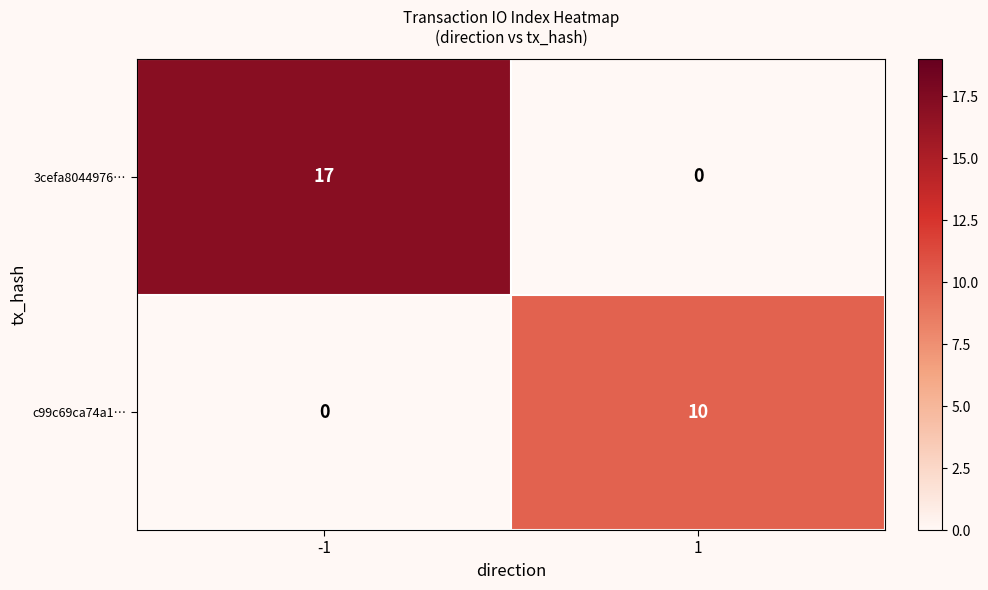

What is the total value across all series at -1?

17